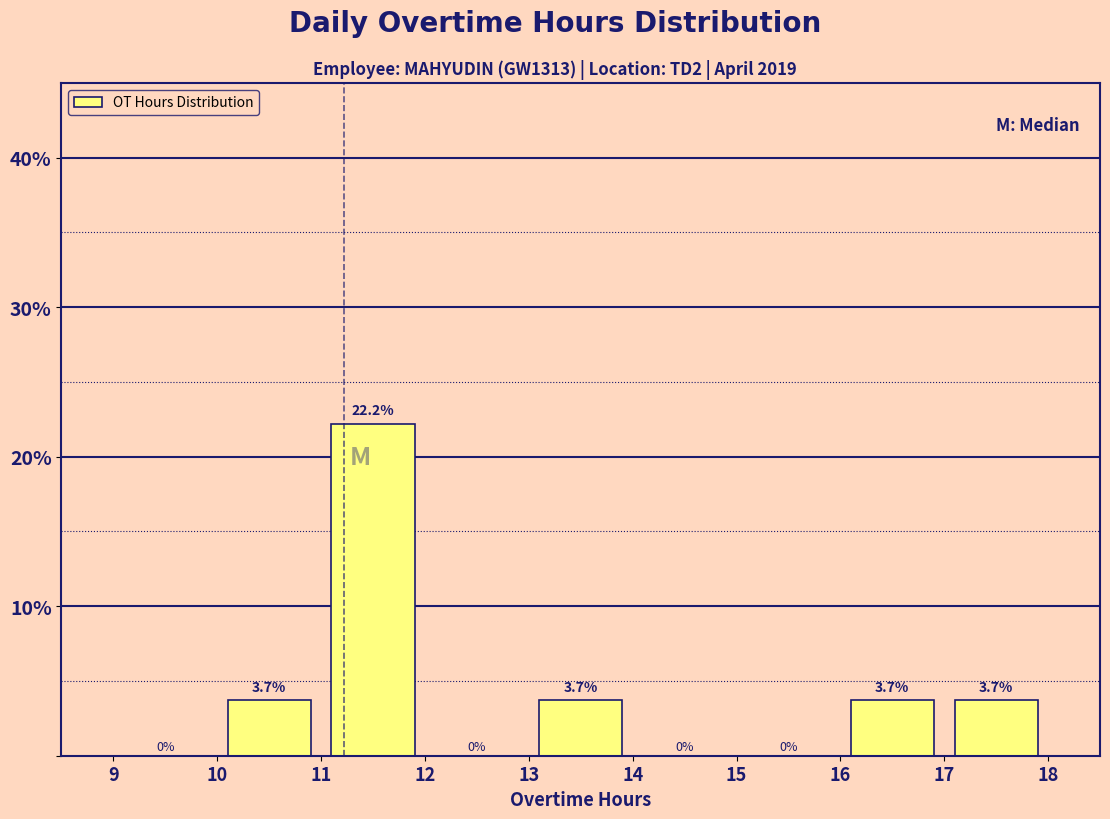

Which range on the x-axis has the tallest bar?

11 to 12